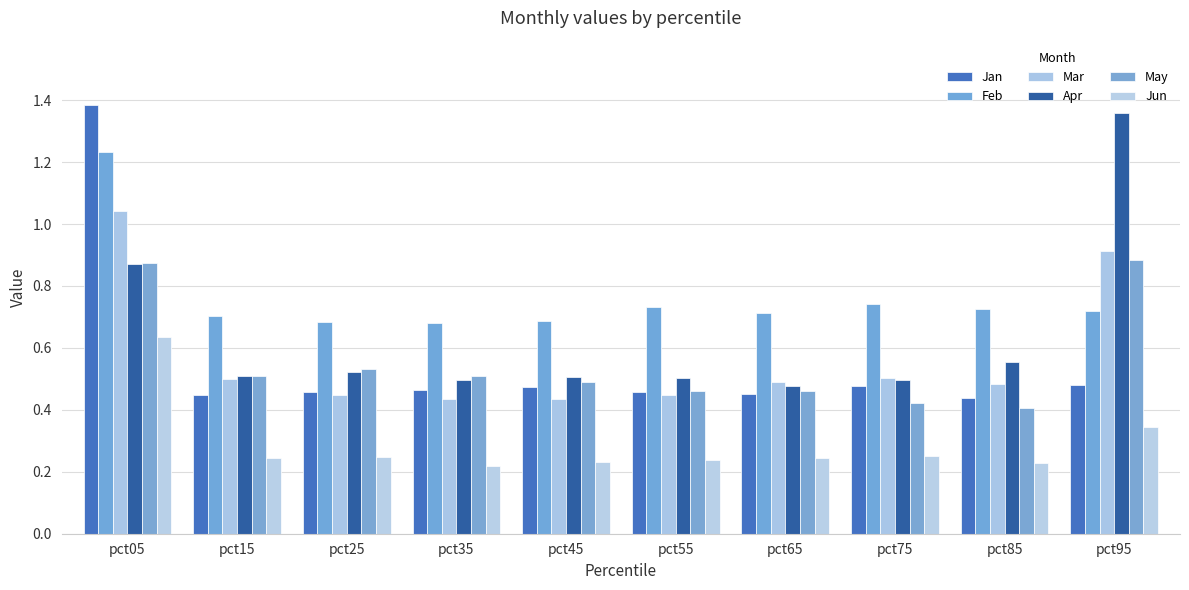

At pct25, list the series in order from largest to smallest.

Feb, May, Apr, Jan, Mar, Jun